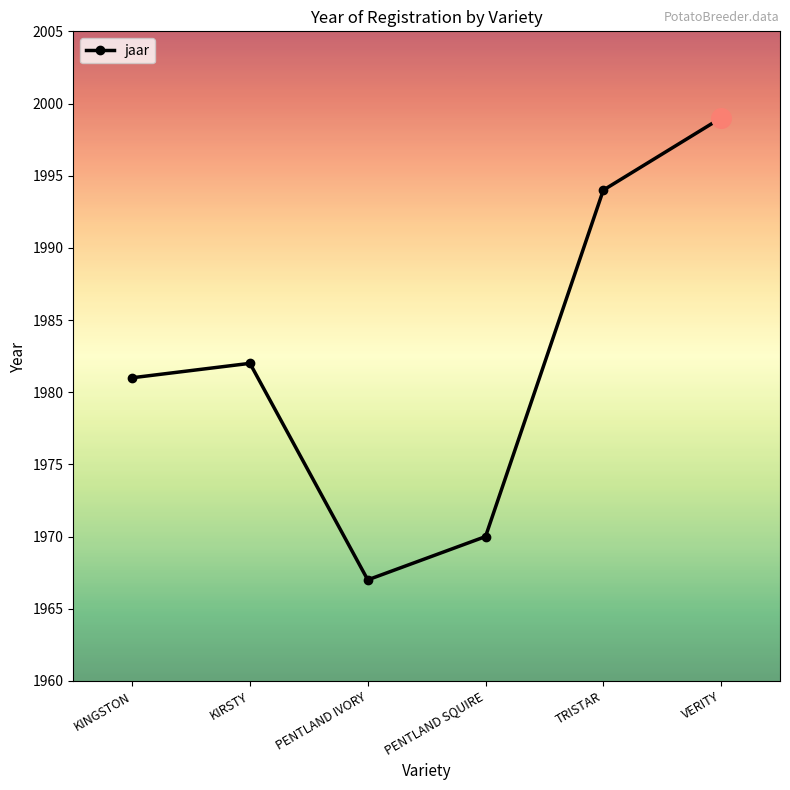

Which has a higher value, PENTLAND IVORY or PENTLAND SQUIRE?

PENTLAND SQUIRE